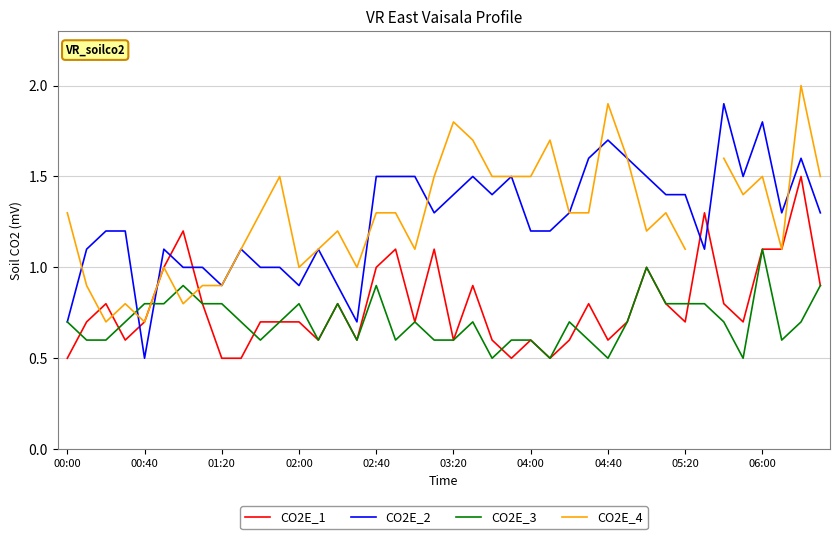

What is the maximum value shown in the chart?

2.0